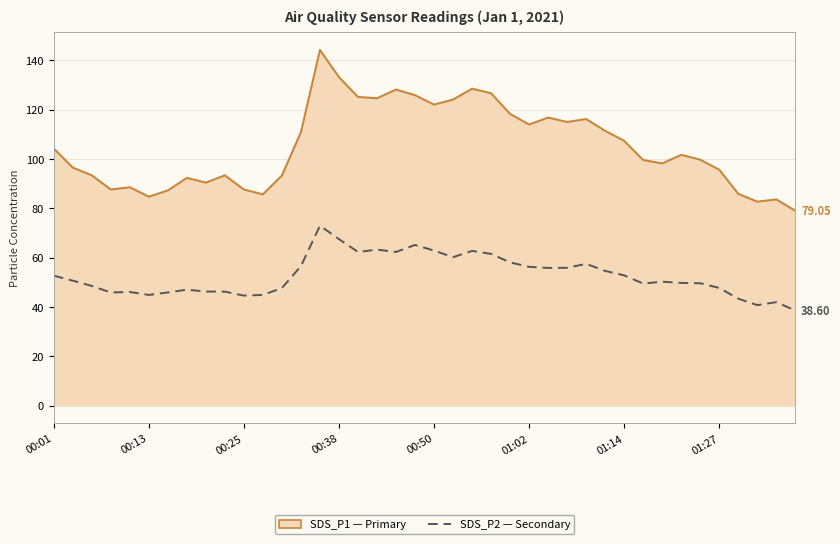

Is this an area chart (filled region under the line)?

Yes